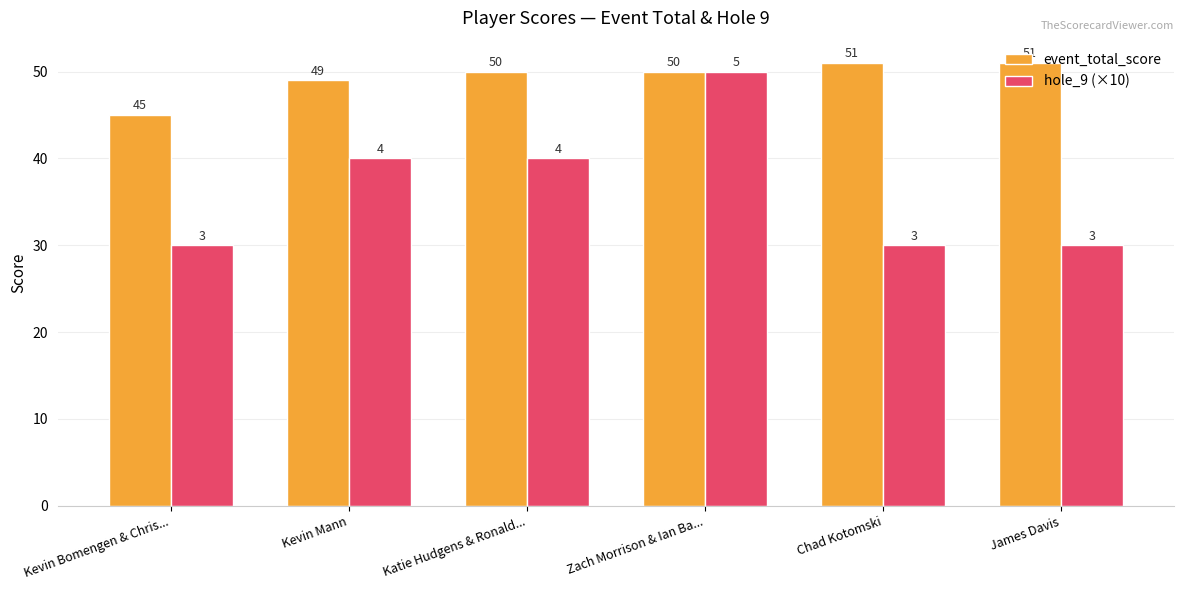

What is the total value across all series at Zach Morrison & Ian Ba...?

100